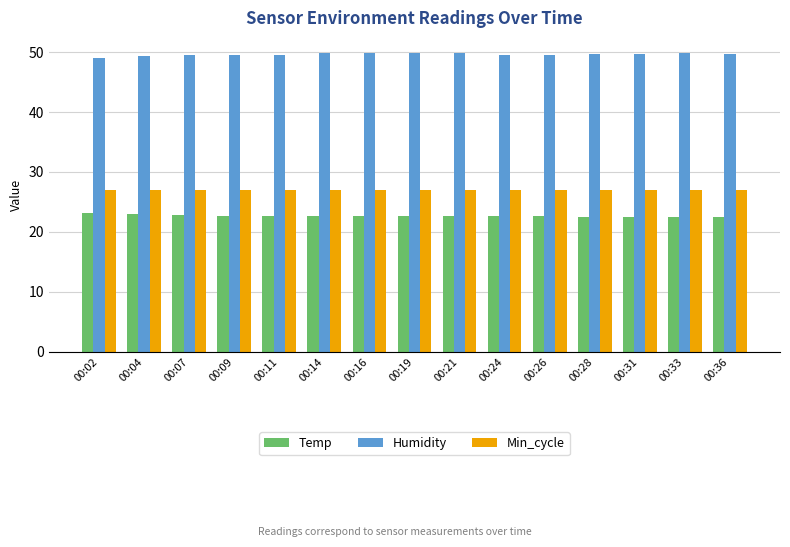

True or false: Humidity has a value of 82.1 at 00:11.

False